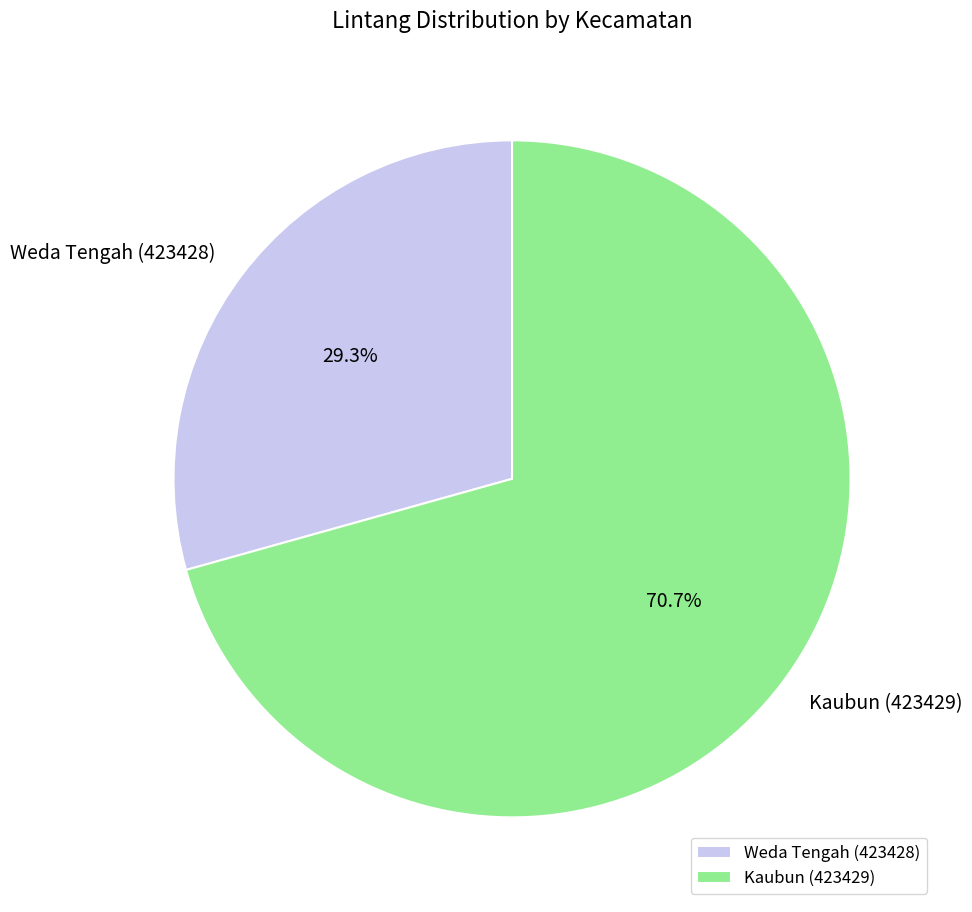

Count the number of slices in the pie.

2